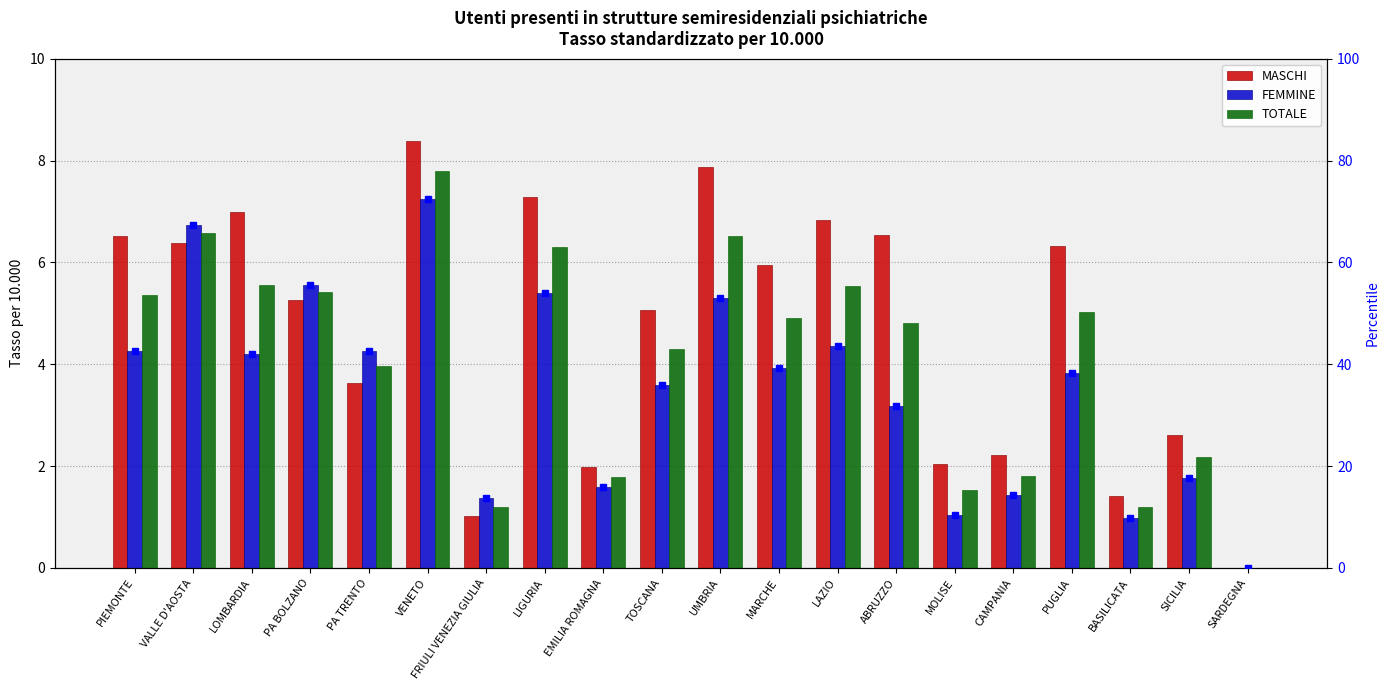

The value of TOTALE at PA BOLZANO is 5.4. True or false?

True